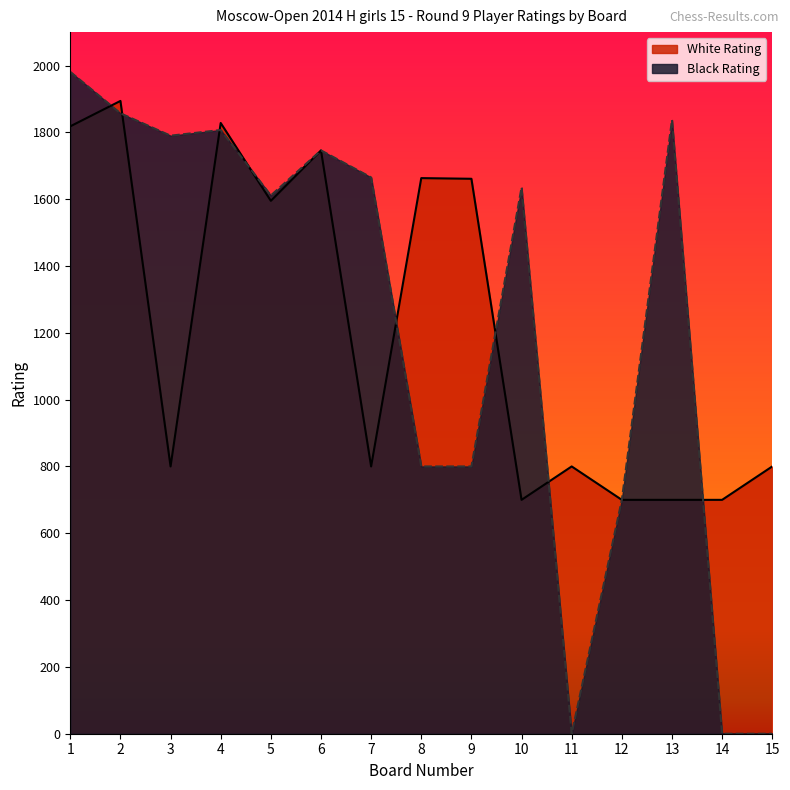

After their last crossing, which series has the higher values: Black Rating or White Rating?

White Rating